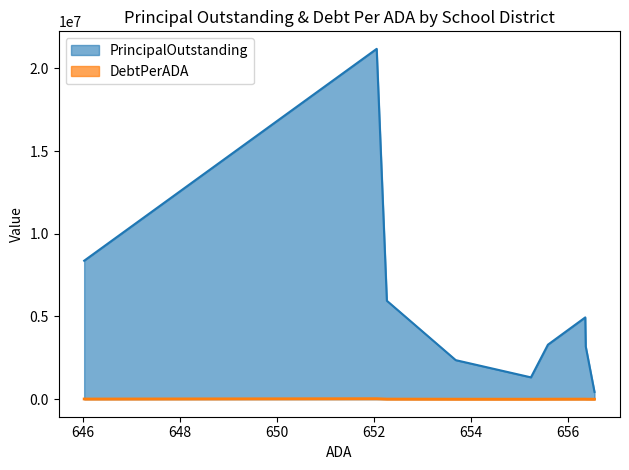

How many series are shown in this chart?

2